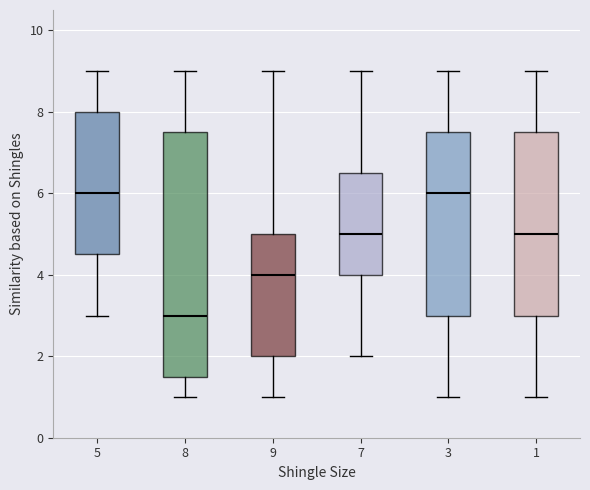

Which box has the lowest median line?

8